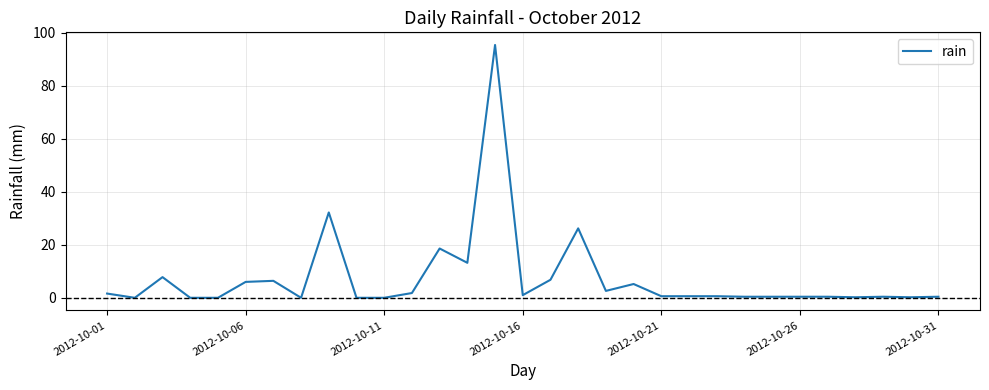

What is the difference between the maximum and minimum values?

95.4